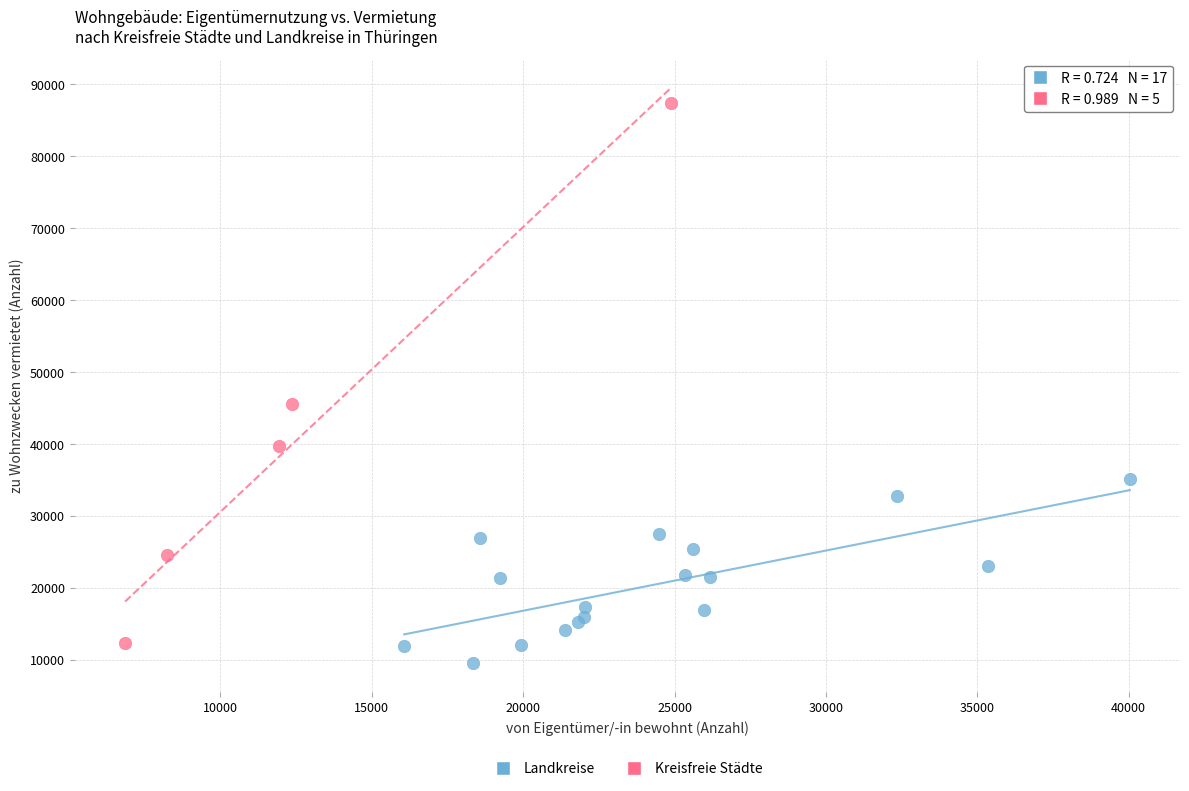

Which series has the largest Y range (max minus min)?

Kreisfreie Städte